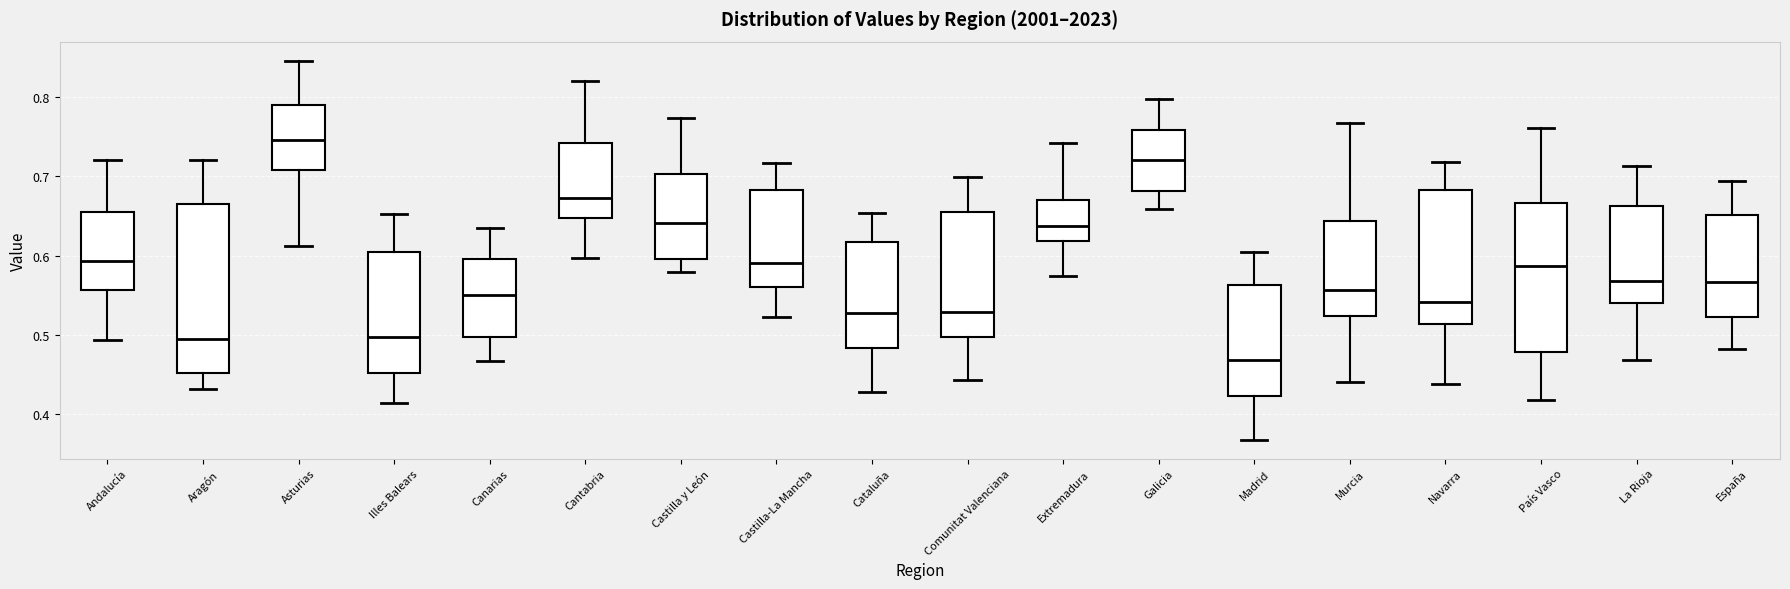

Where does the upper whisker of the box for Cantabria end on the y-axis? The values are not printed on the chart, so give them approximately, as read against the axis.

0.82